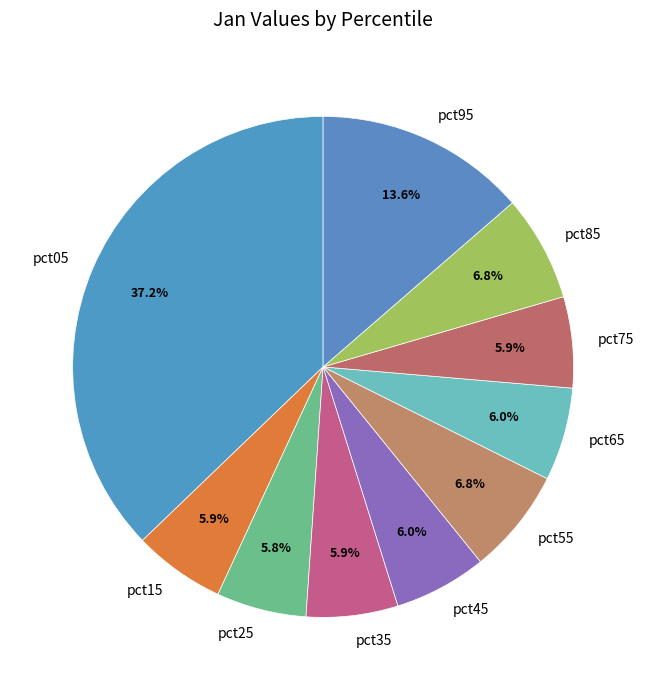

How many slices are in this pie chart?

10